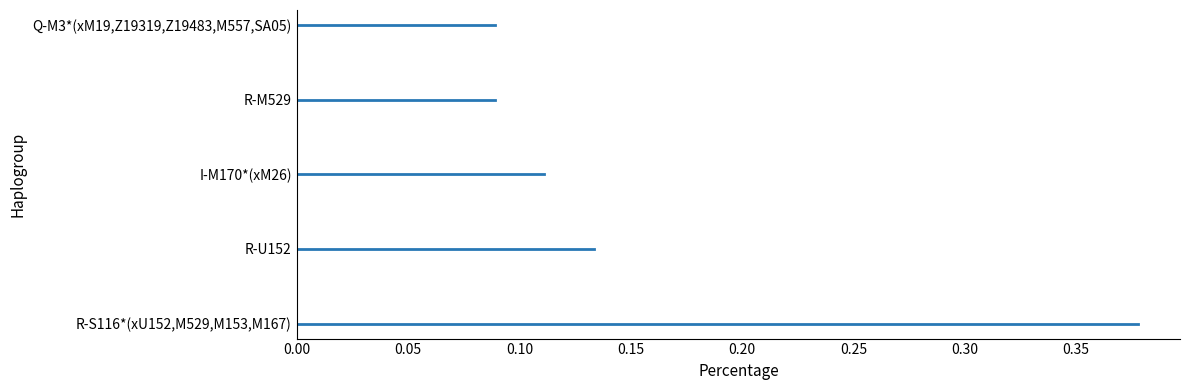

Count the values in the range 0 to 1.

5